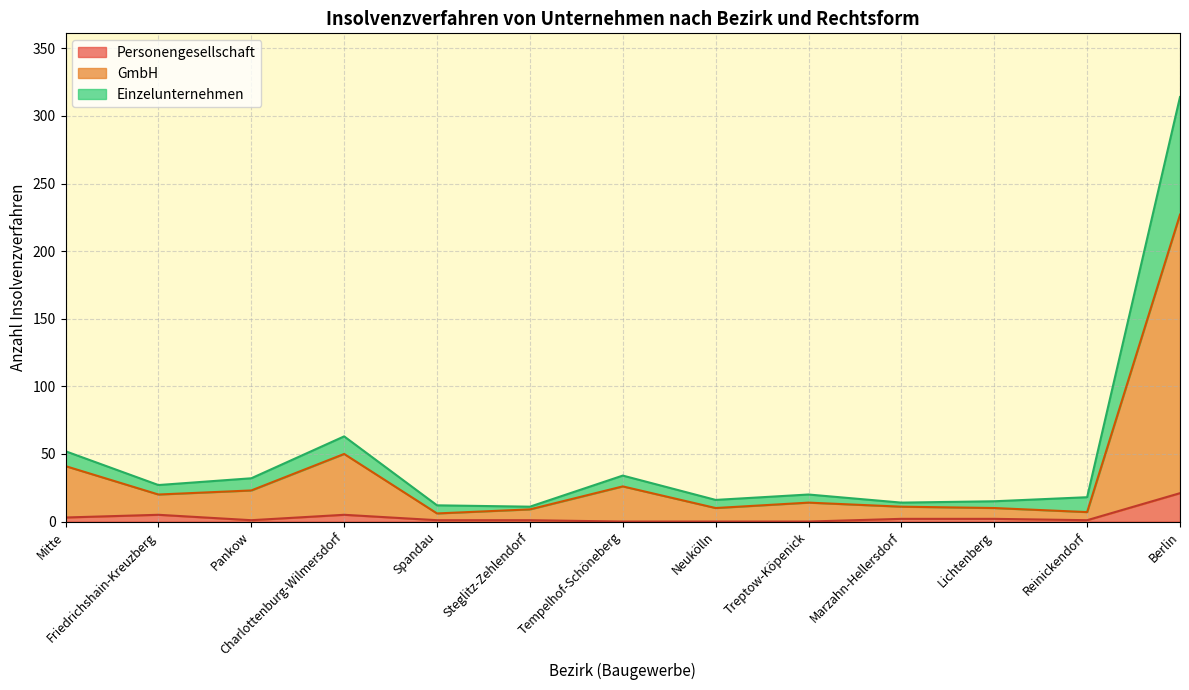

True or false: Einzelunternehmen and GmbH intersect in this chart.

False